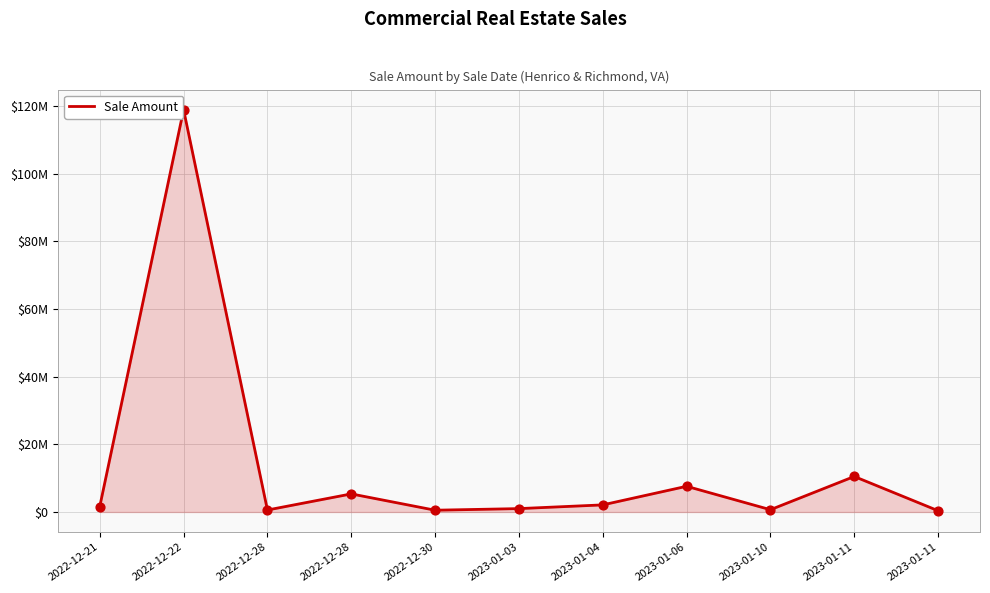

What is the ratio of the value at 2023-01-11 to the value at 2022-12-30?

20.0